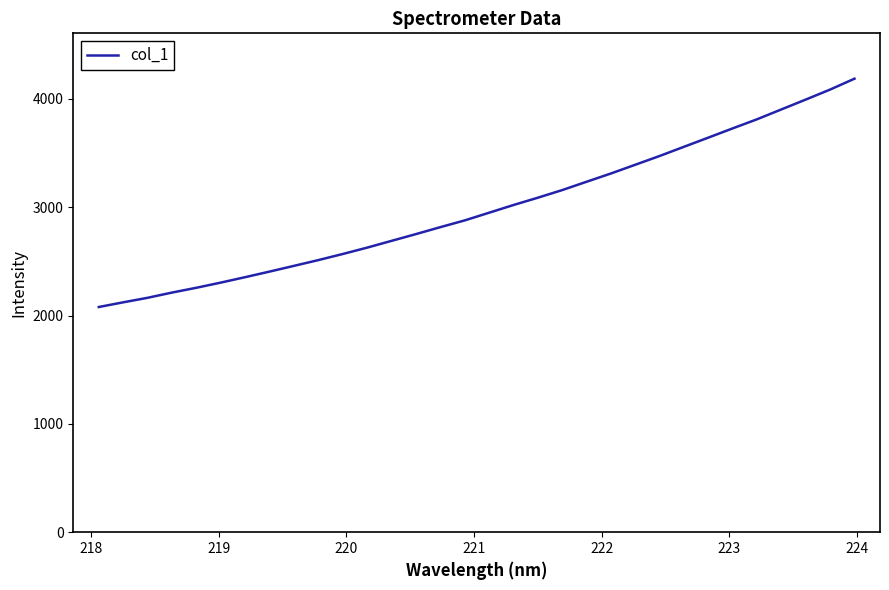

What is the difference between the maximum and minimum values?

2108.0